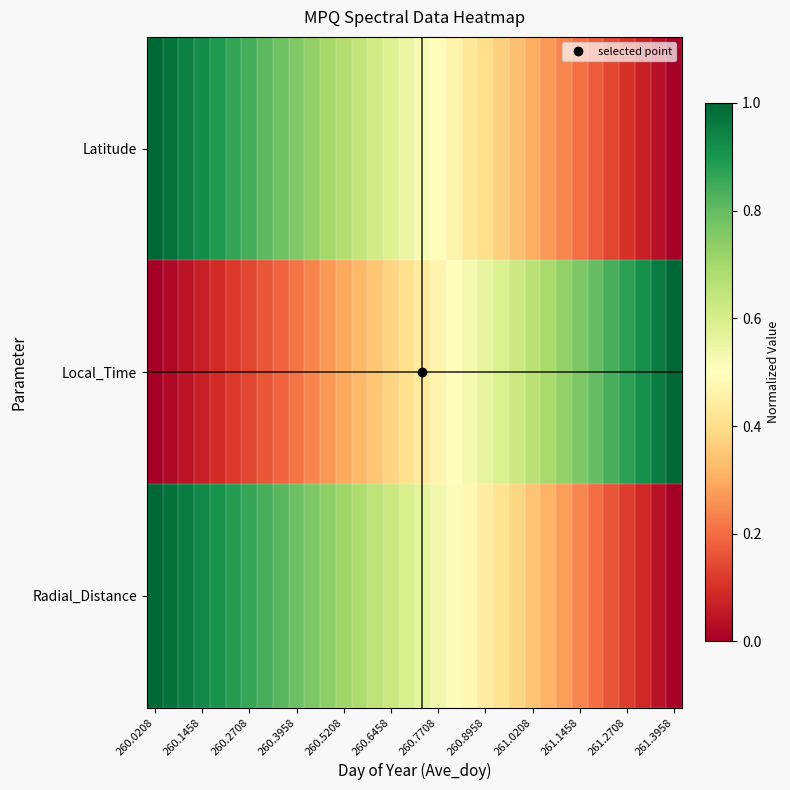

At how many categories does at least one series exceed 0?

34